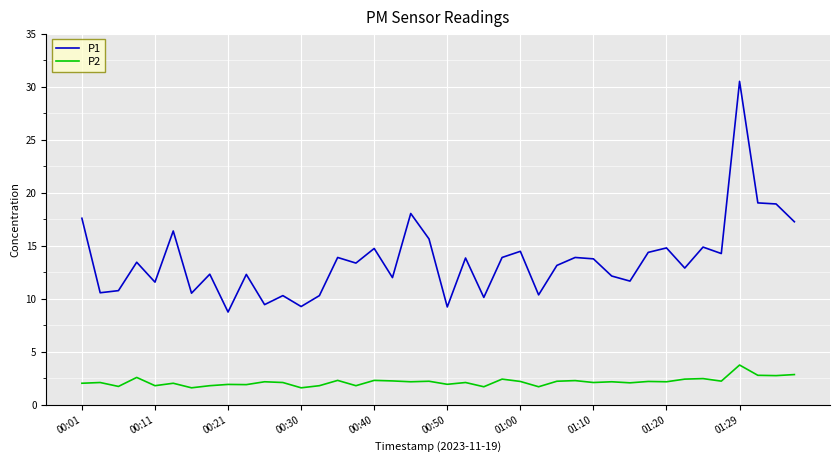

What is the minimum value shown in the chart?

1.6